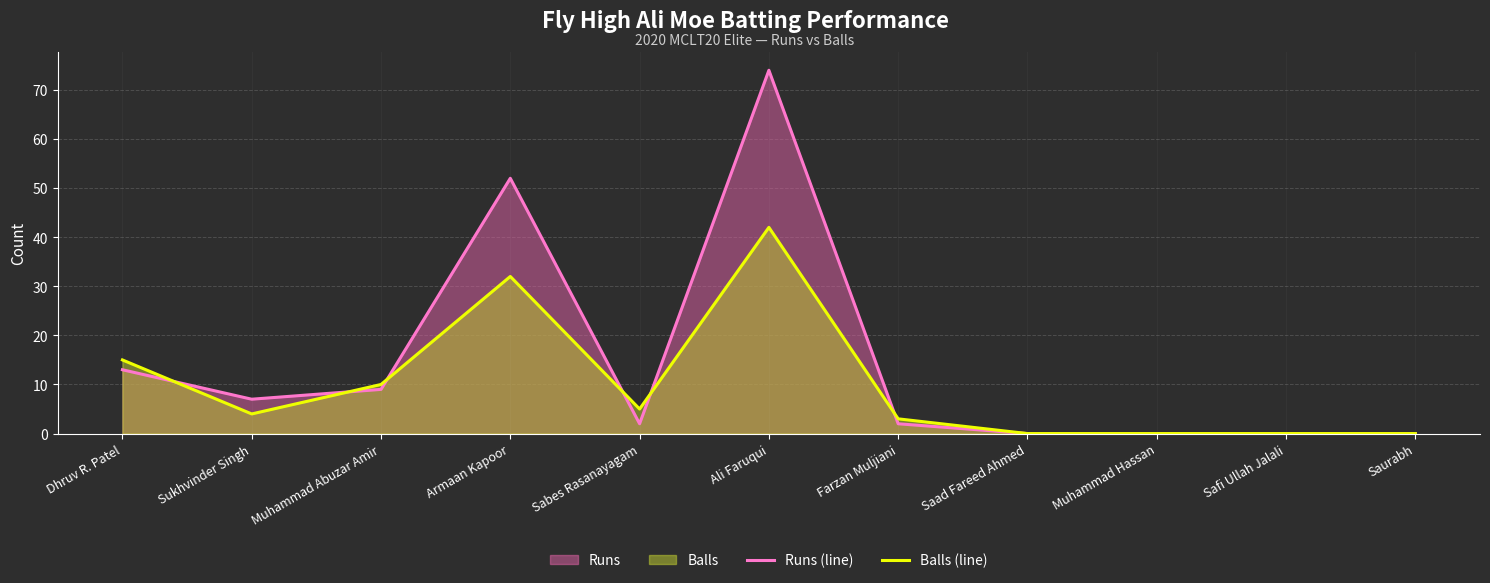

Reading left to right, extract all data points from this chart.

Runs (line): Dhruv R. Patel=13	Sukhvinder Singh=7	Muhammad Abuzar Amir=9	Armaan Kapoor=52	Sabes Rasanayagam=2	Ali Faruqui=74	Farzan Muljiani=2	Saad Fareed Ahmed=0	Muhammad Hassan=0	Safi Ullah Jalali=0	Saurabh=0
Balls (line): Dhruv R. Patel=15	Sukhvinder Singh=4	Muhammad Abuzar Amir=10	Armaan Kapoor=32	Sabes Rasanayagam=5	Ali Faruqui=42	Farzan Muljiani=3	Saad Fareed Ahmed=0	Muhammad Hassan=0	Safi Ullah Jalali=0	Saurabh=0